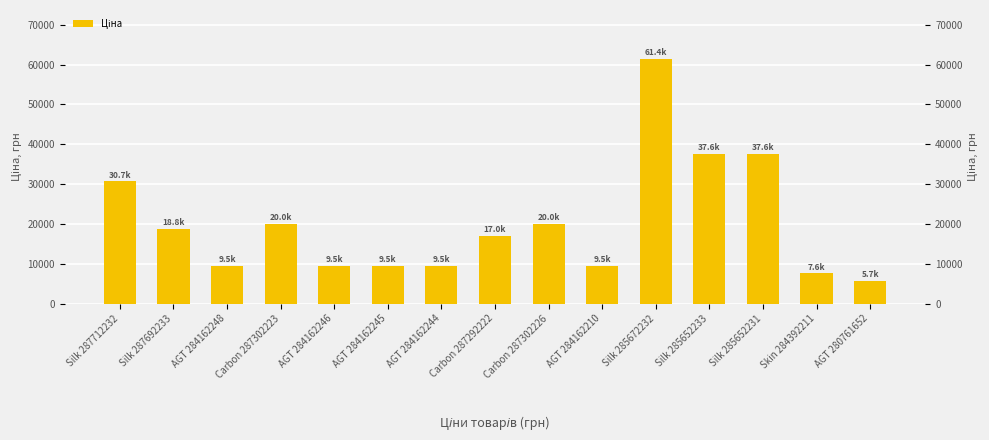

Approximately how many times larger is the value at Skin 284392211 compared to AGT 284162246?

0.8